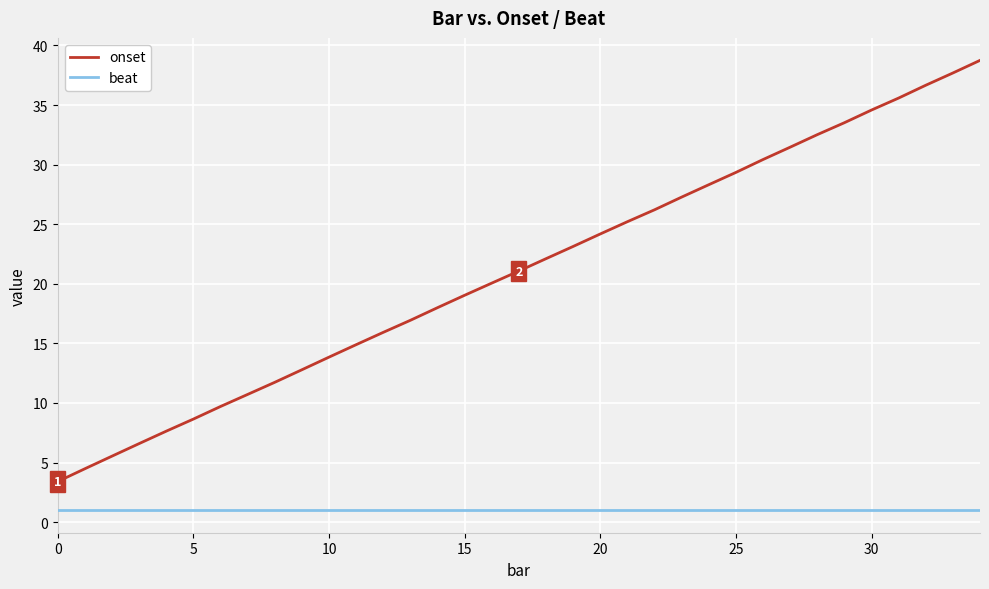

What is the maximum value for onset?

38.7